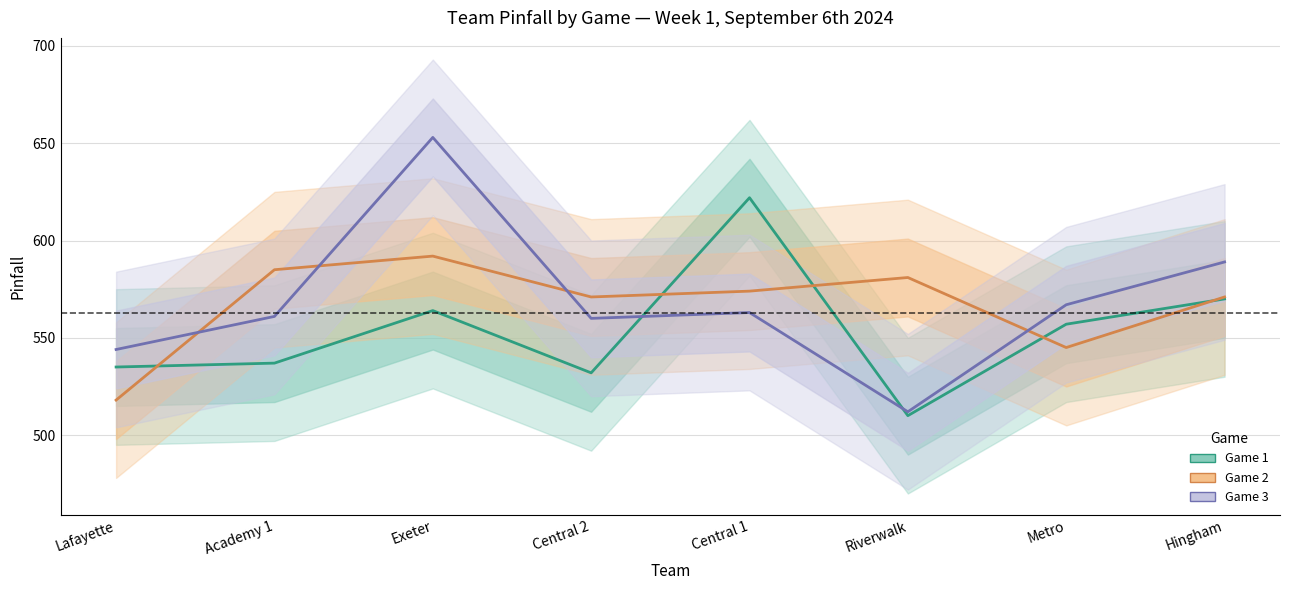

Read the Game 2 value at Riverwalk, to the nearest 5.

580